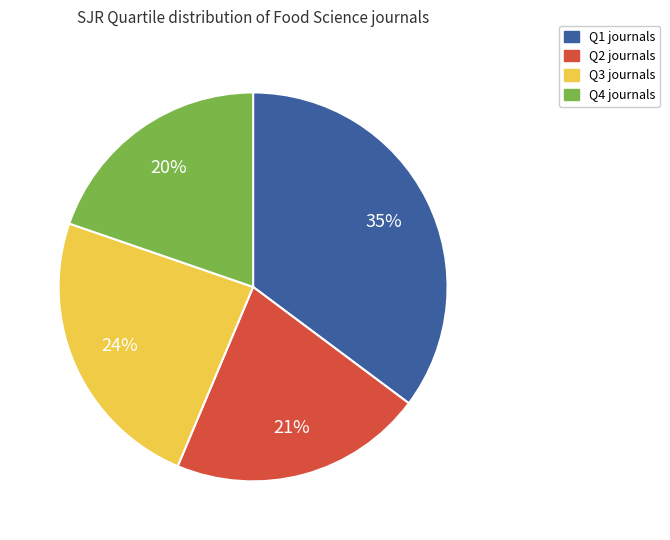

The Q4 slice represents 20% of the pie. True or false?

True